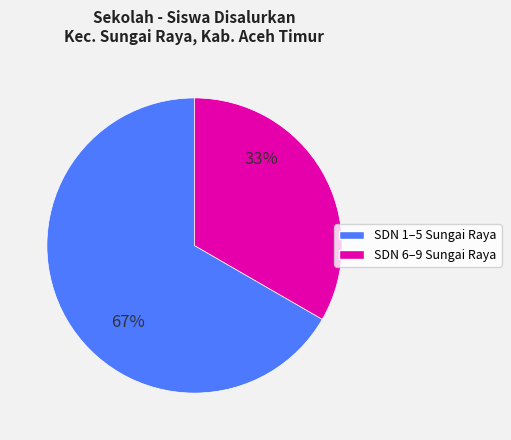

To the nearest percent, what is the average slice percentage?

50%